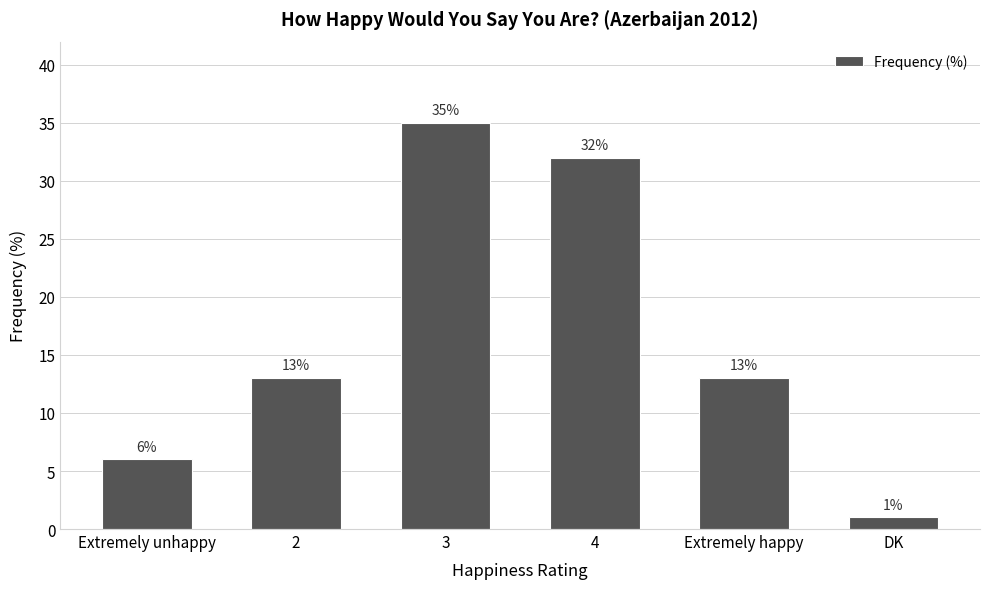

Reading left to right, list all the values displayed in this chart.

Extremely unhappy=6	2=13	3=35	4=32	Extremely happy=13	DK=1